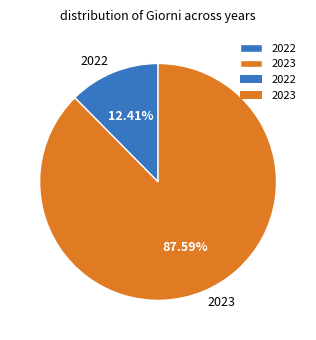

Between 2023 and 2022, which is larger?

2023